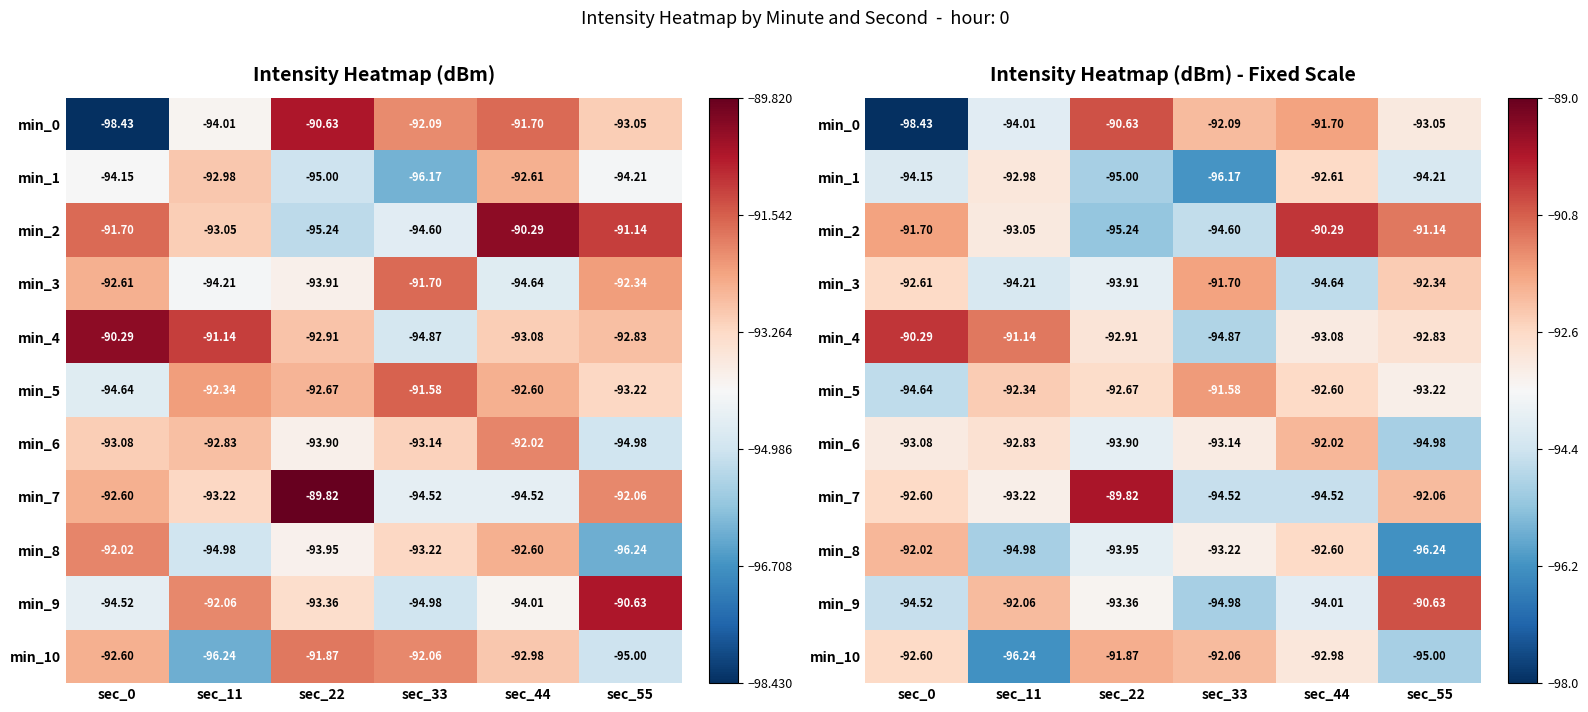

What is the greatest value displayed?

-89.8